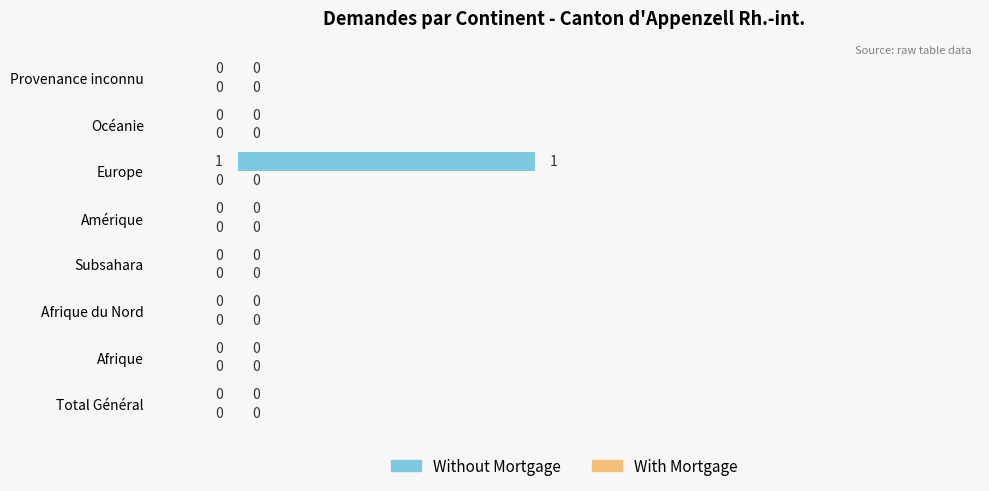

At which category does the chart reach its peak across all series?

Europe